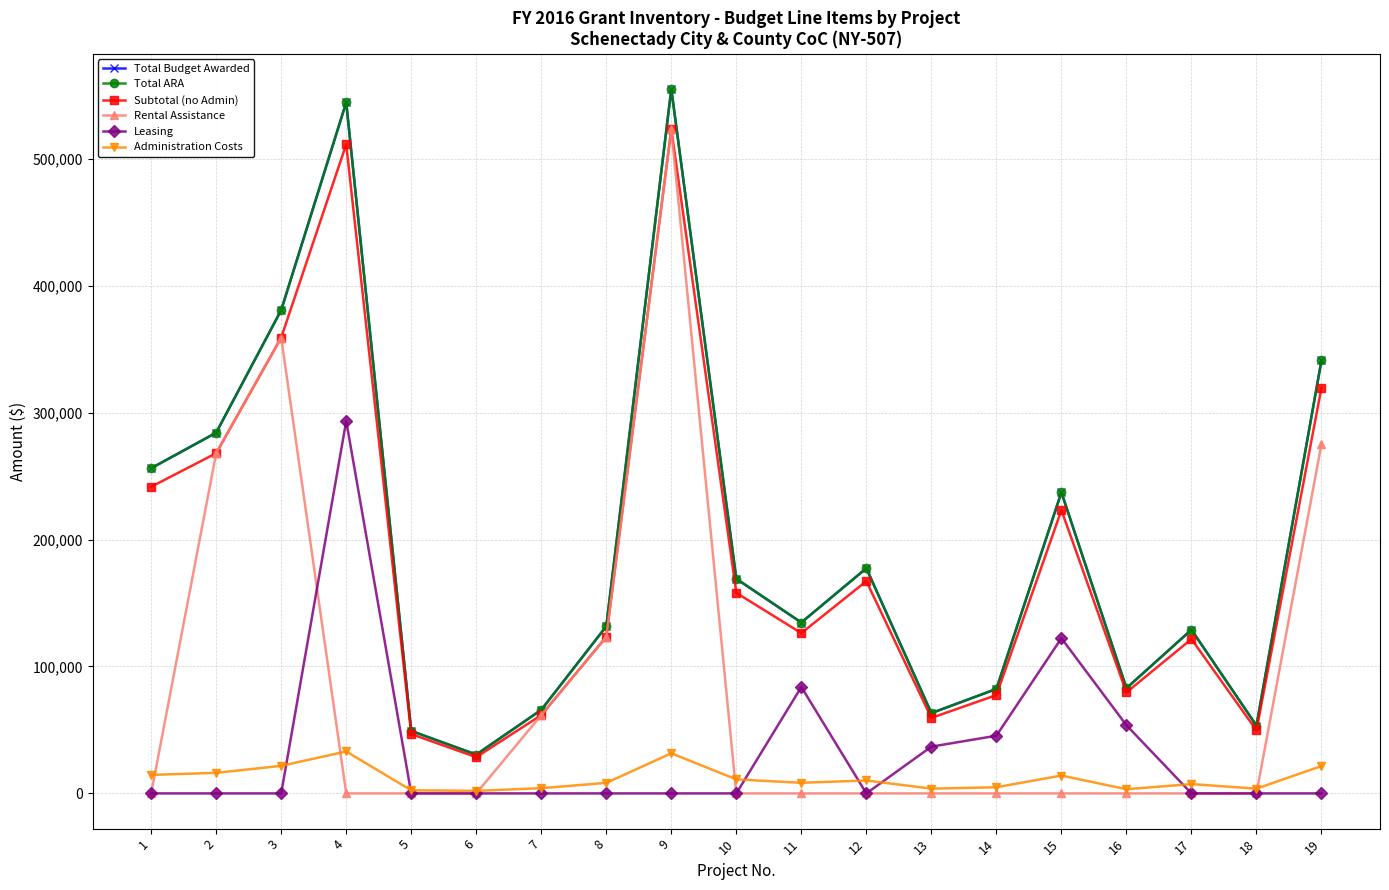

What is the total value across all series at 17?

386808